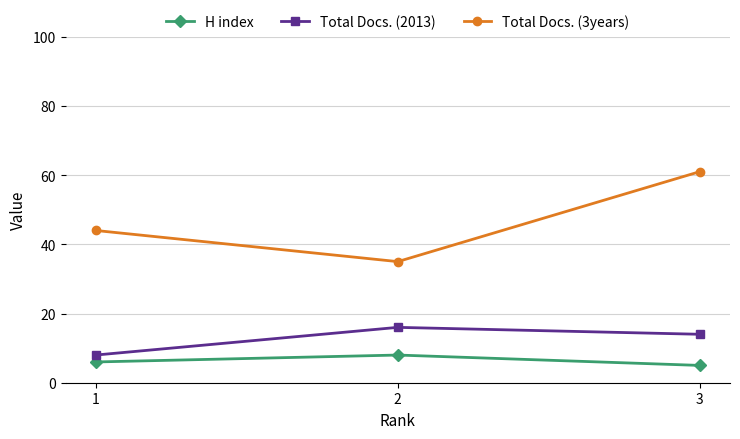

Does the chart have visible grid lines?

Yes